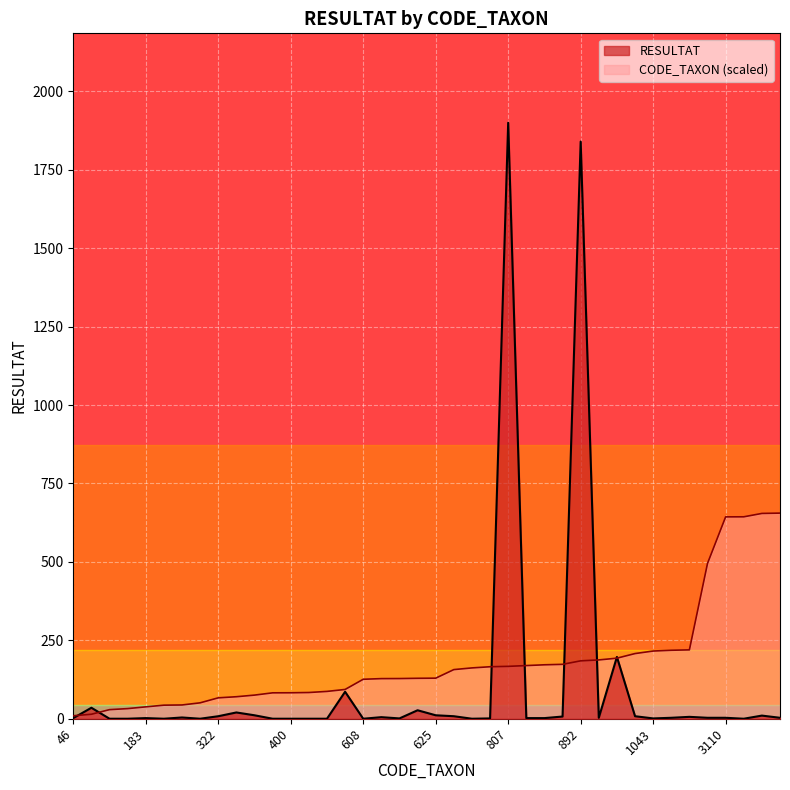

Is it true that CODE_TAXON equals 219.5 at 1061?

True